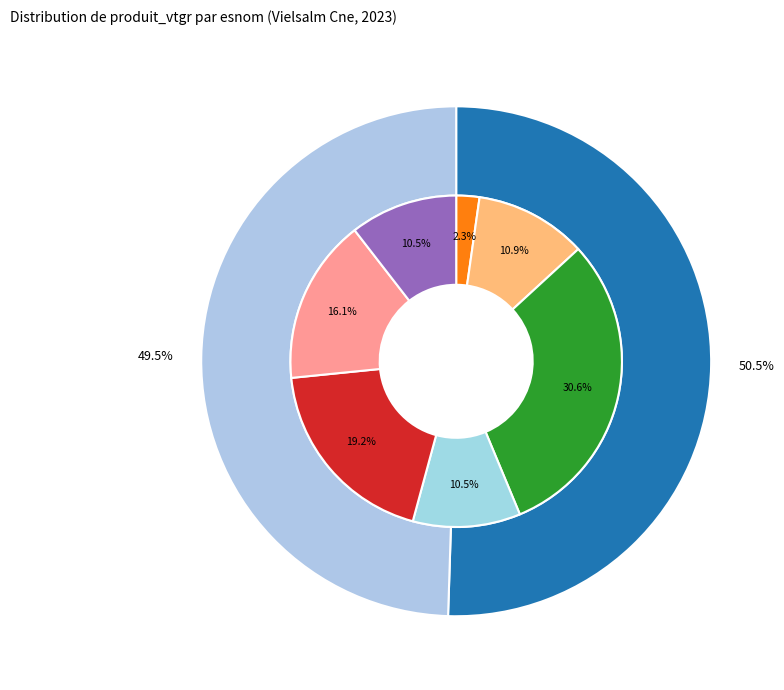

How many slices are in this pie chart?

2